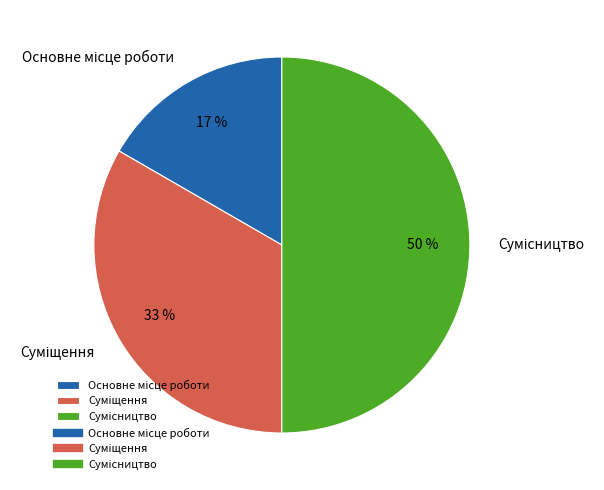

To the nearest percent, what is the difference between the largest and smallest slice percentages?

33%